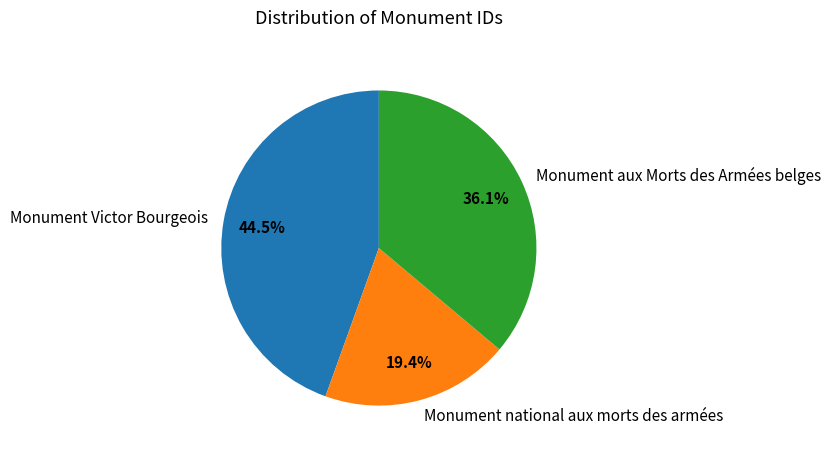

How many segments does this pie chart have?

3